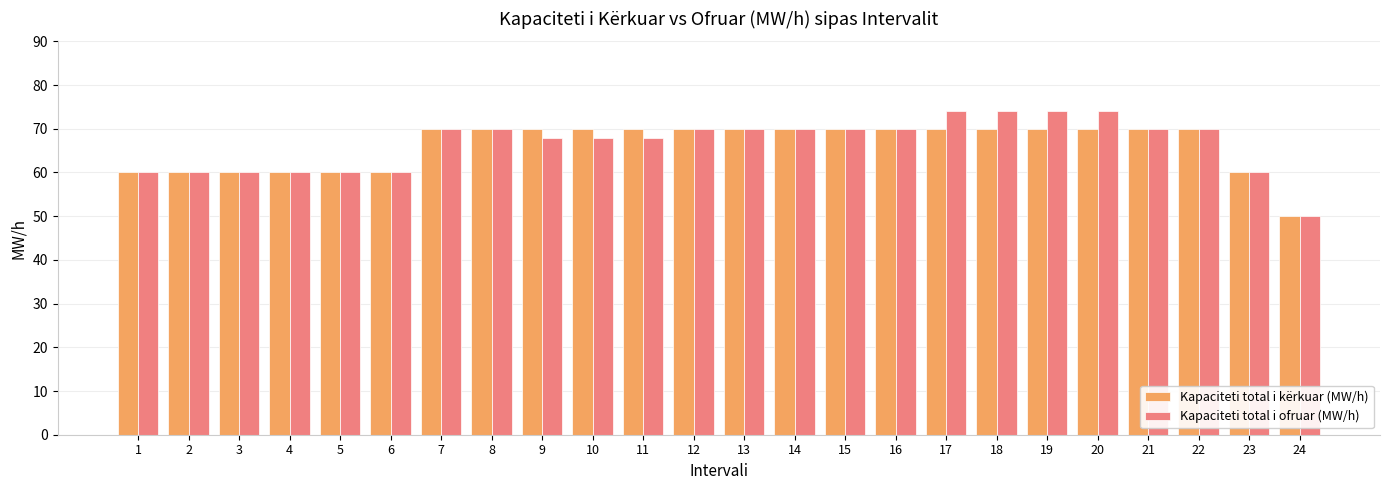

Is the value of Kapaciteti total i kërkuar (MW/h) at 15 greater than the value of Kapaciteti total i ofruar (MW/h) at 17?

No